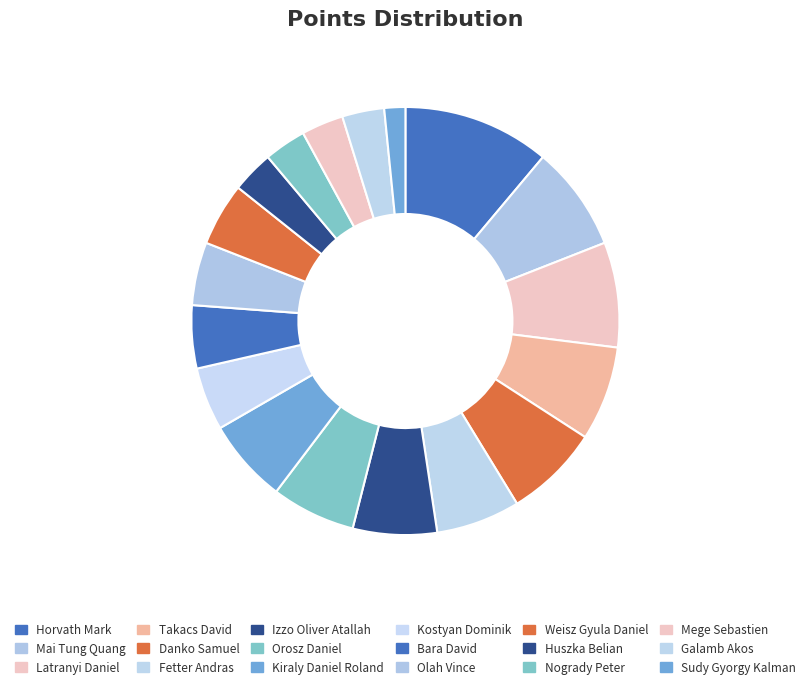

Which category has the biggest portion of the pie?

Horvath Mark